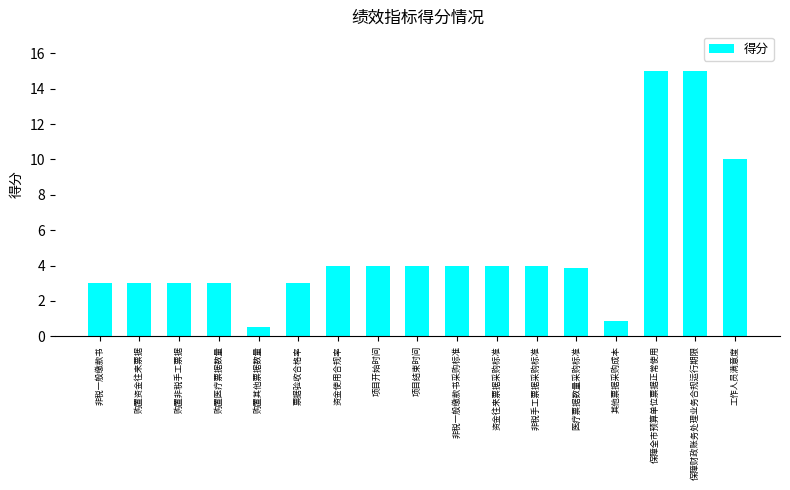

What is the maximum value shown in the chart?

15.0